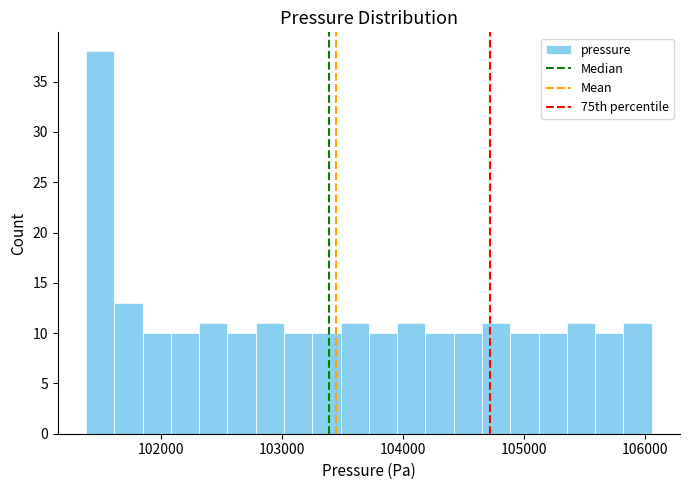

Read against the x-axis, roughly where is the centre of the tallest bar?

101500